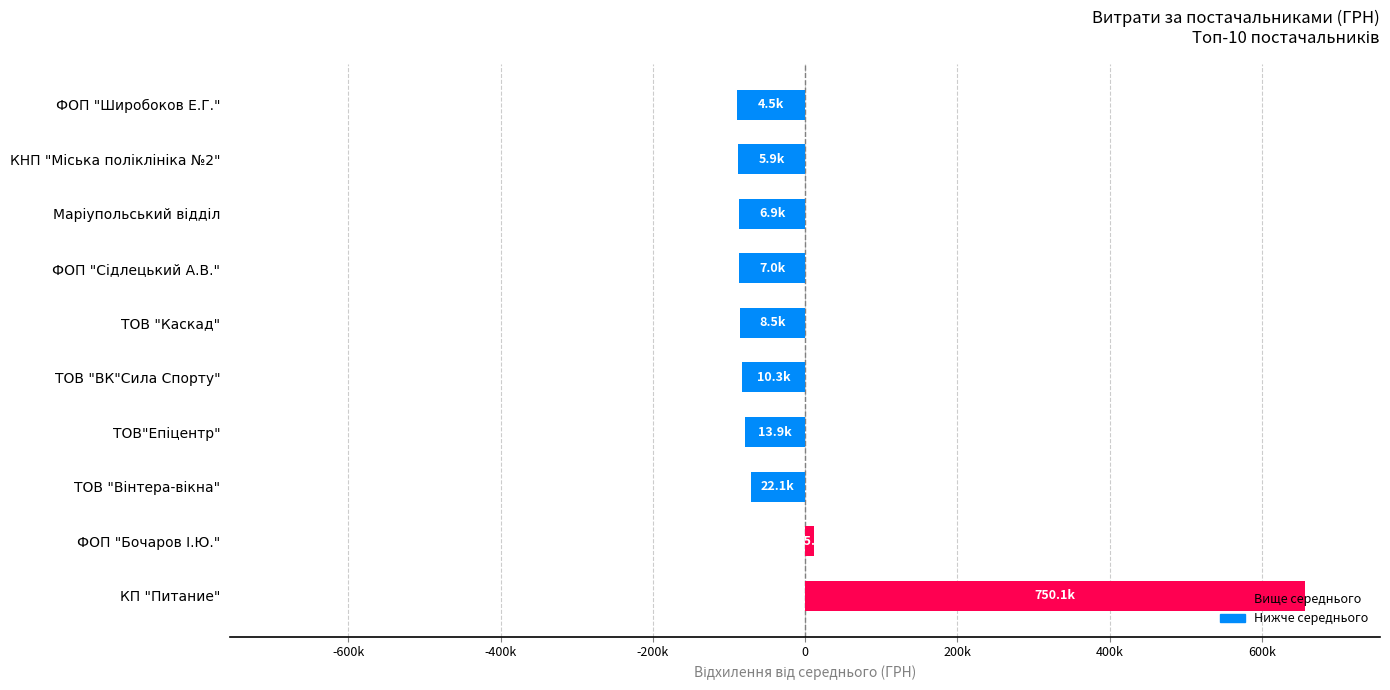

Are the bars horizontal?

Yes